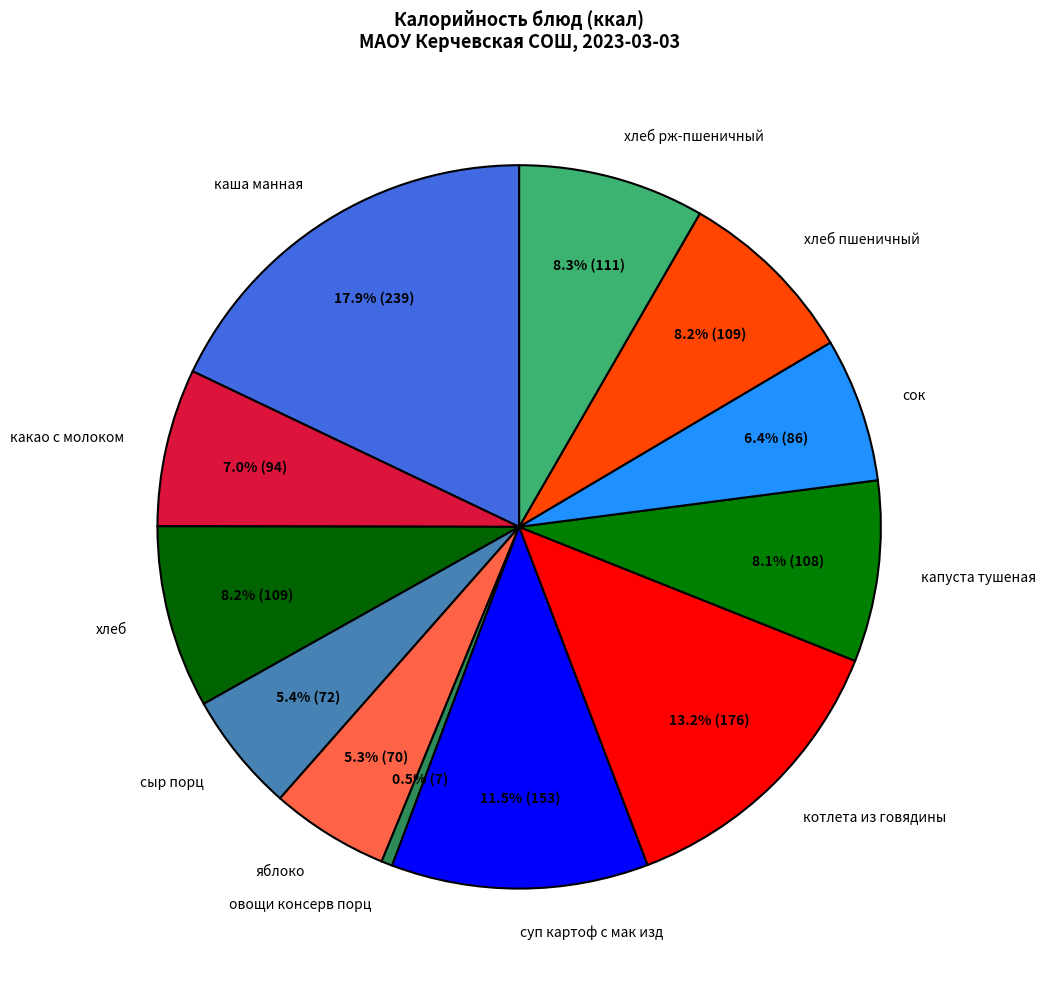

Which slice is the smallest?

овощи консерв порц